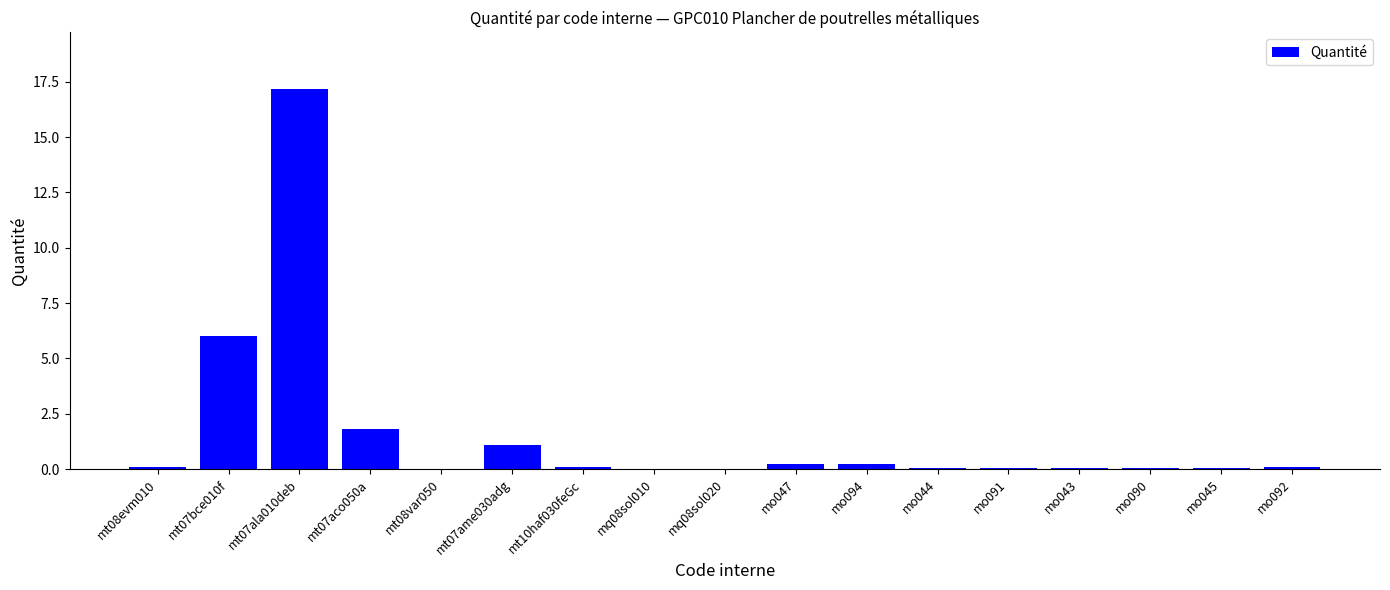

Where is the data nearest to the value 8?

mt07bce010f